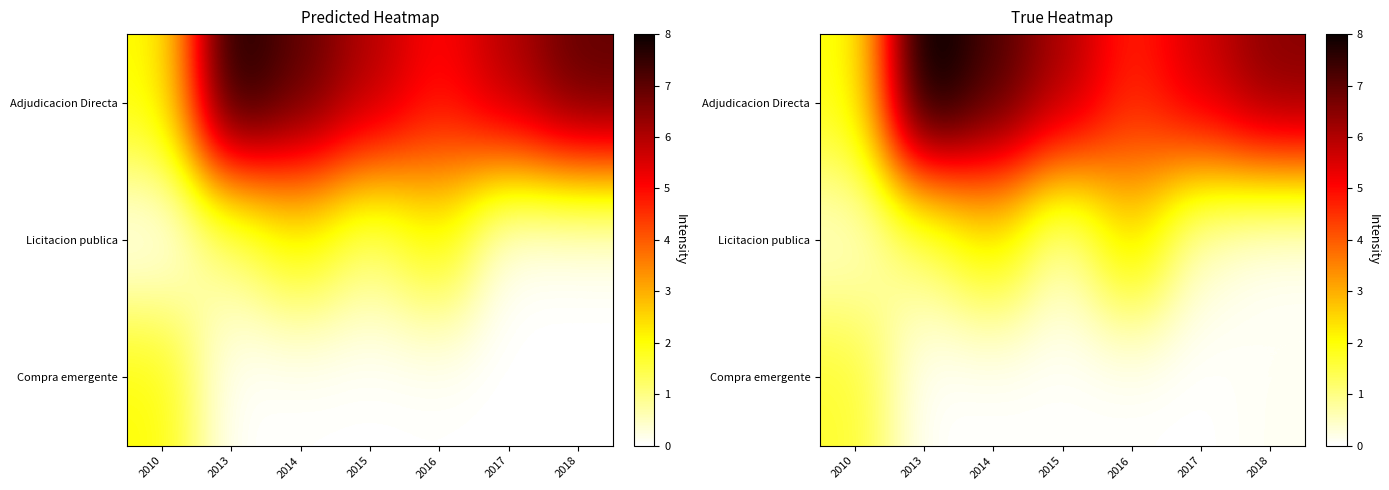

Between 2014 and 2015, which is larger?

2014